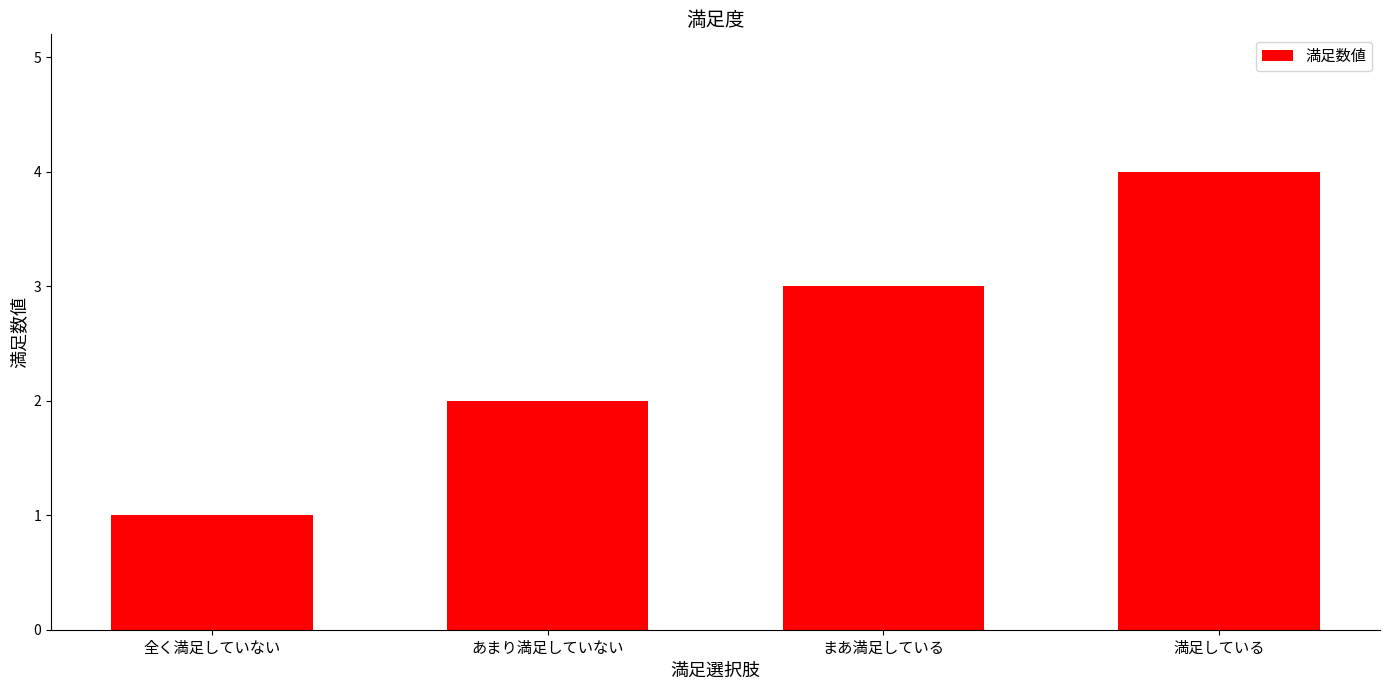

What is the difference between the maximum and minimum values?

3